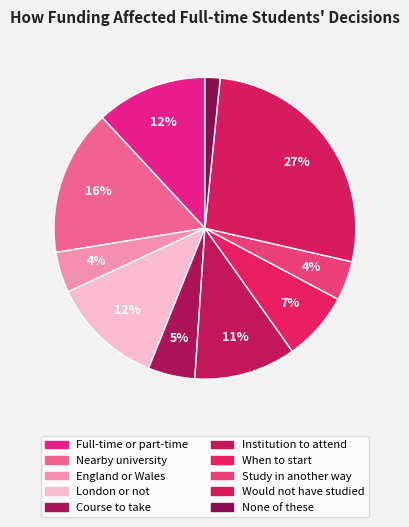

How many segments does this pie chart have?

10